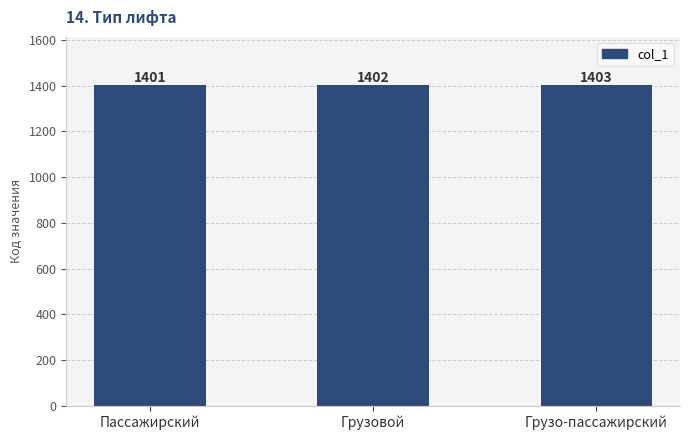

What is the maximum value shown in the chart?

1403